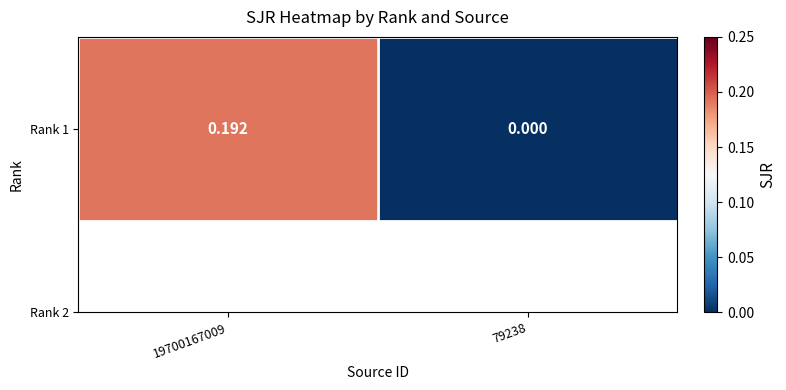

What is the average value?

0.1